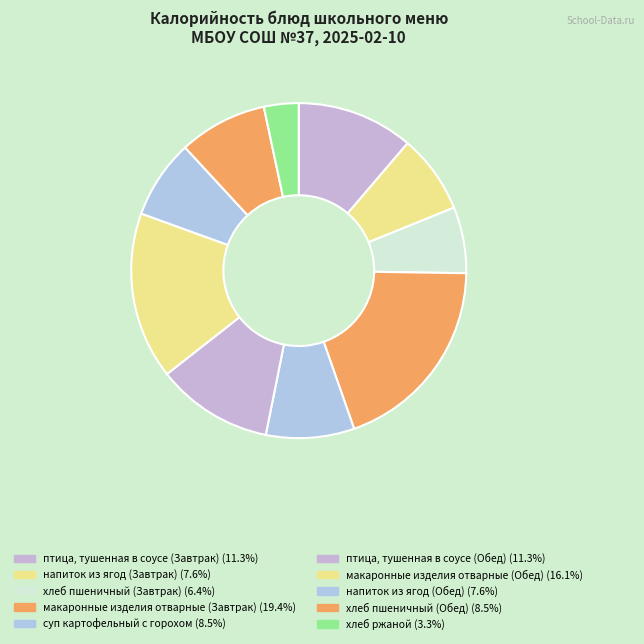

What is the change in value from птица, тушенная в соусе (Обед) to хлеб ржаной?

-104